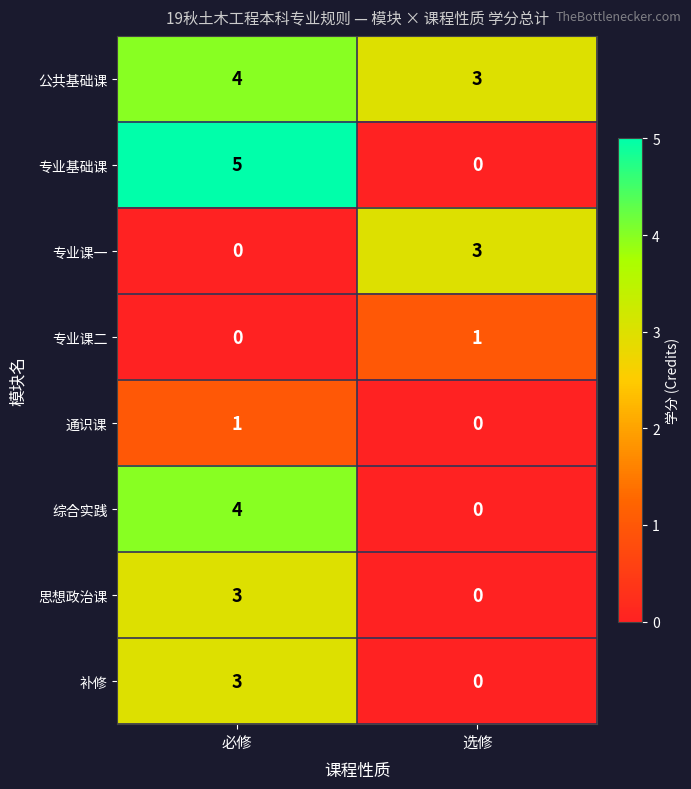

Reading left to right, what are all the values shown in this chart?

公共基础课: 4	3
专业基础课: 5	0
专业课一: 0	3
专业课二: 0	1
通识课: 1	0
综合实践: 4	0
思想政治课: 3	0
补修: 3	0